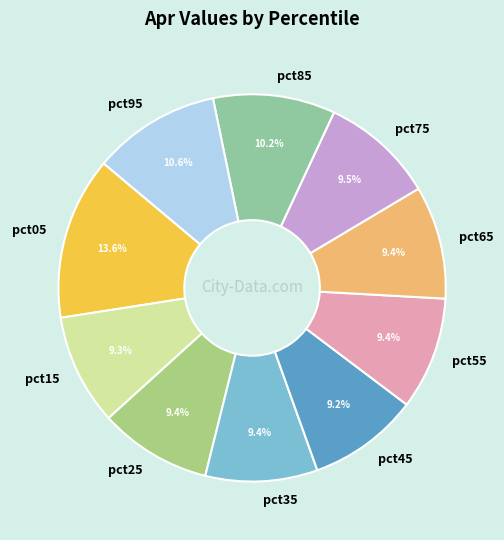

Count the number of slices in the pie.

10